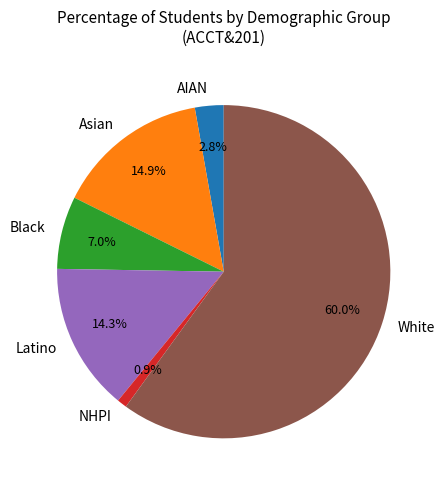

Does any single category account for the majority?

Yes